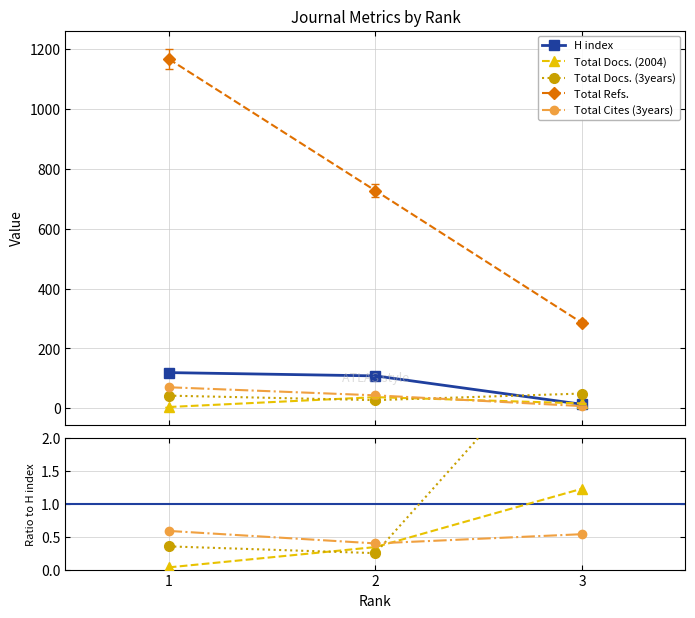

Count the number of categories in the chart.

3